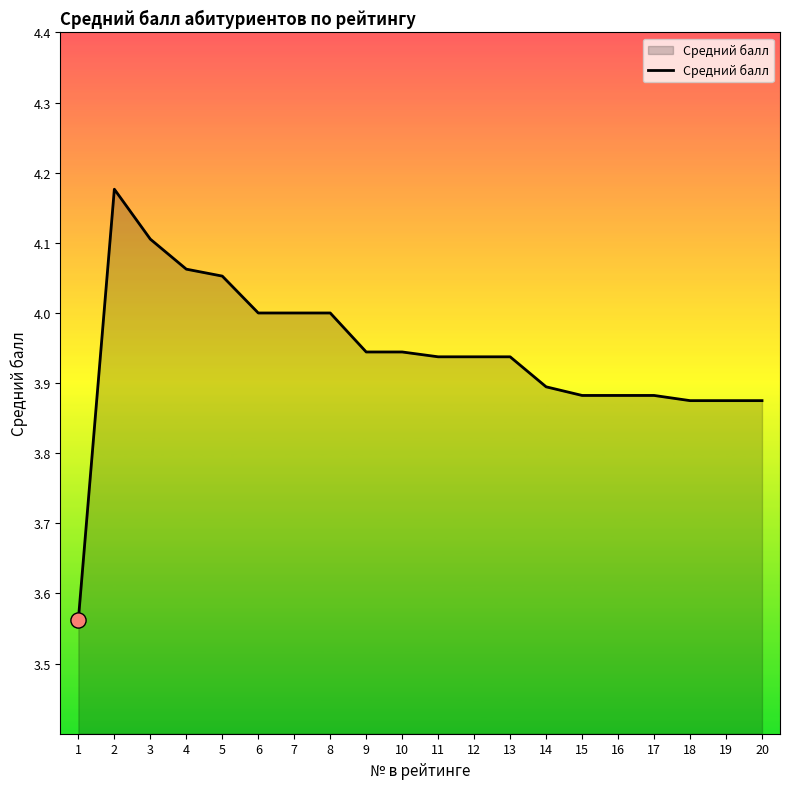

What is the change in value from 10 to 18?

-0.1